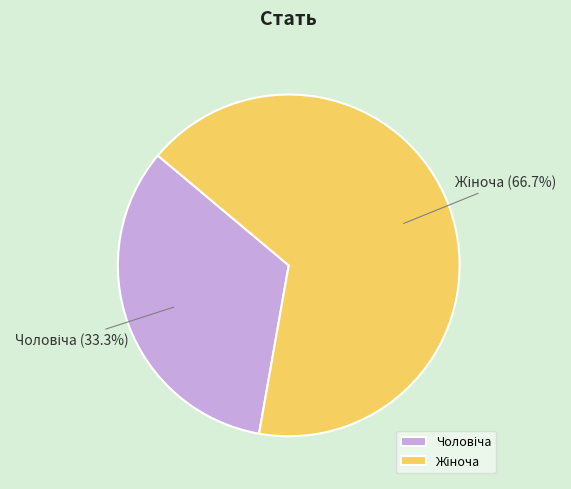

To the nearest percent, what is the difference between the largest and smallest slice percentages?

33%